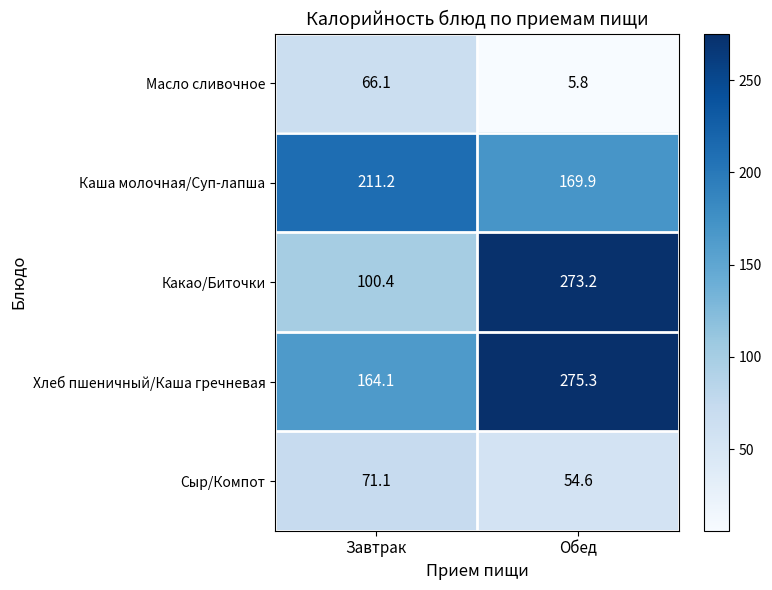

Which category has the highest value across all series?

Обед